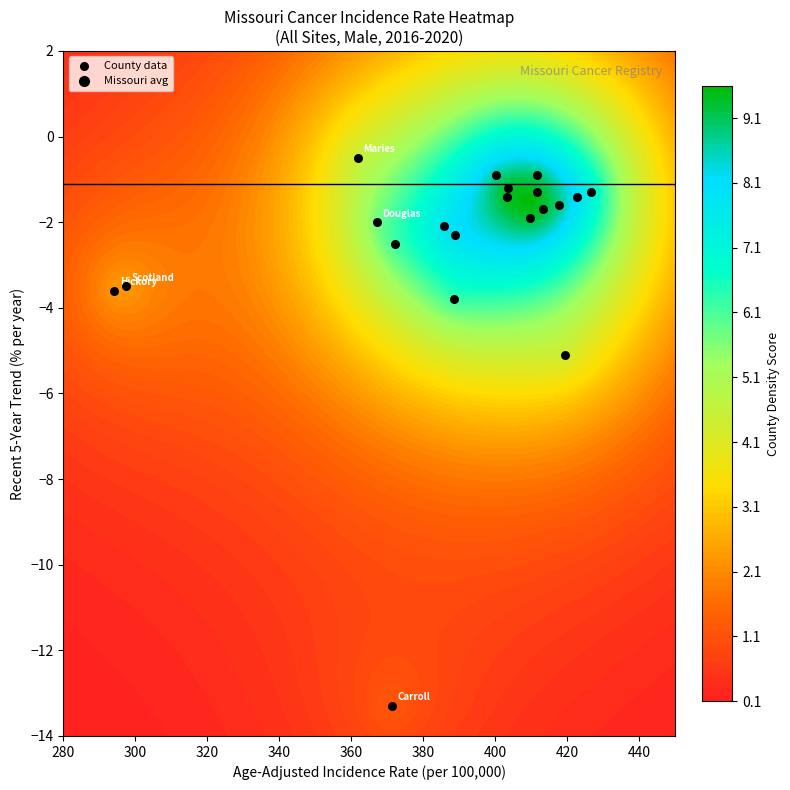

What is the minimum value shown in the chart?

-13.3